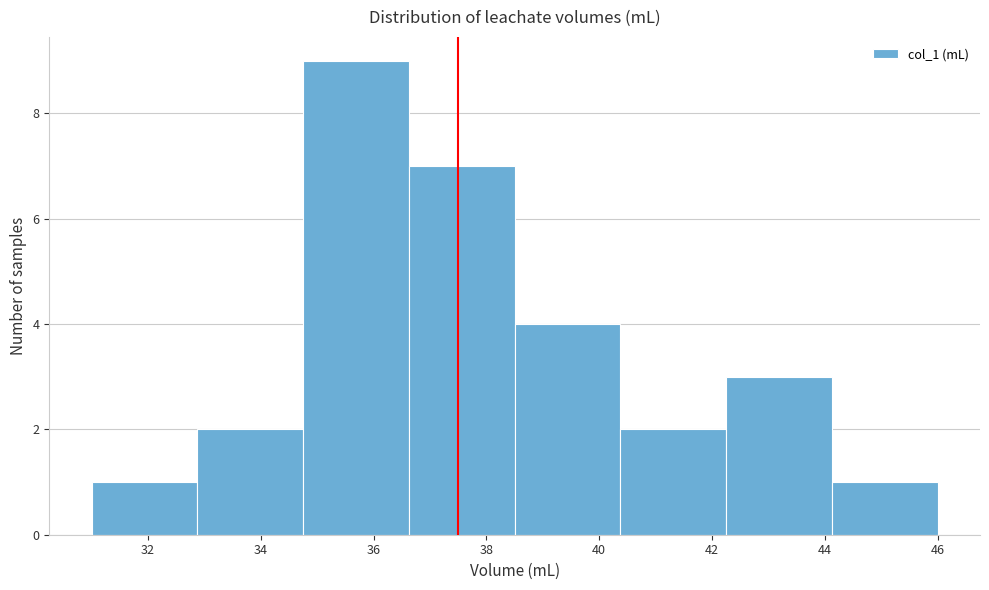

What is the height of the bar covering 36.6 to 38.6 on the x-axis? Neither the bar edges nor the heights are printed on the chart, so give them approximately, as read against the axes.

7